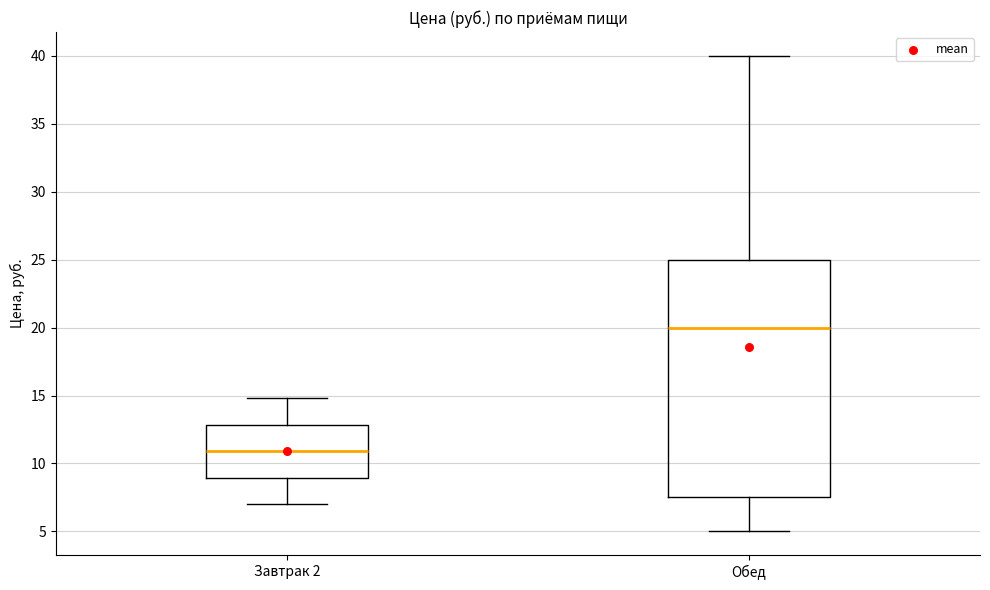

Where does the median line of the box for Обед sit on the y-axis? The values are not printed on the chart, so give them approximately, as read against the axis.

20.0